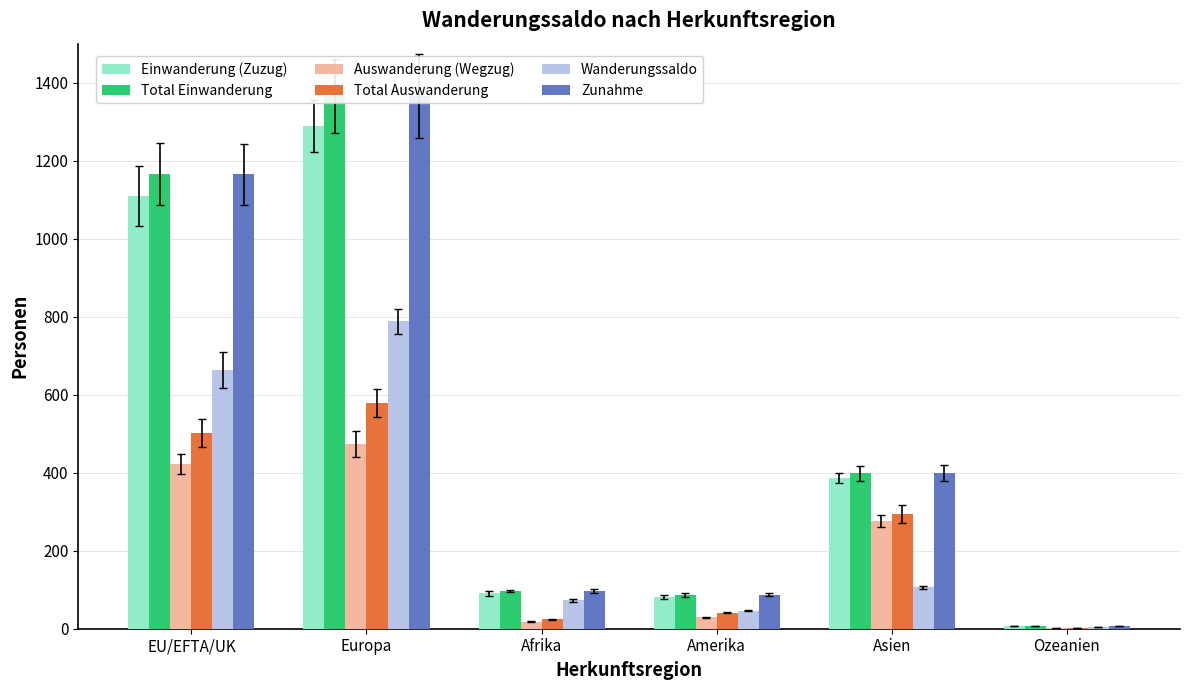

What is the minimum value shown in the chart?

2